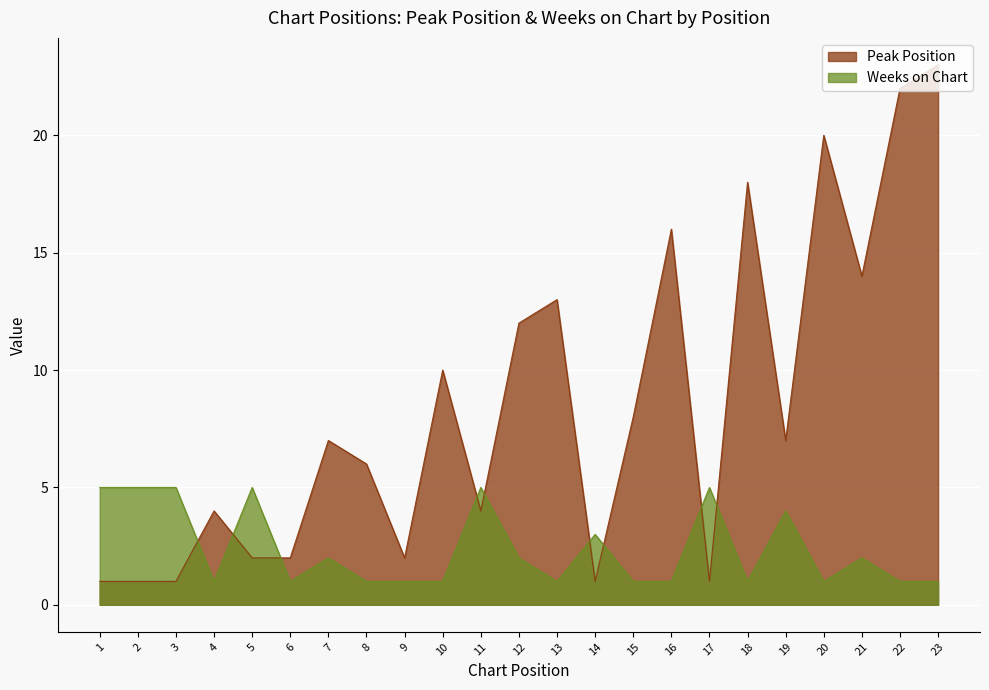

Which has a higher value, 21 or 8?

21